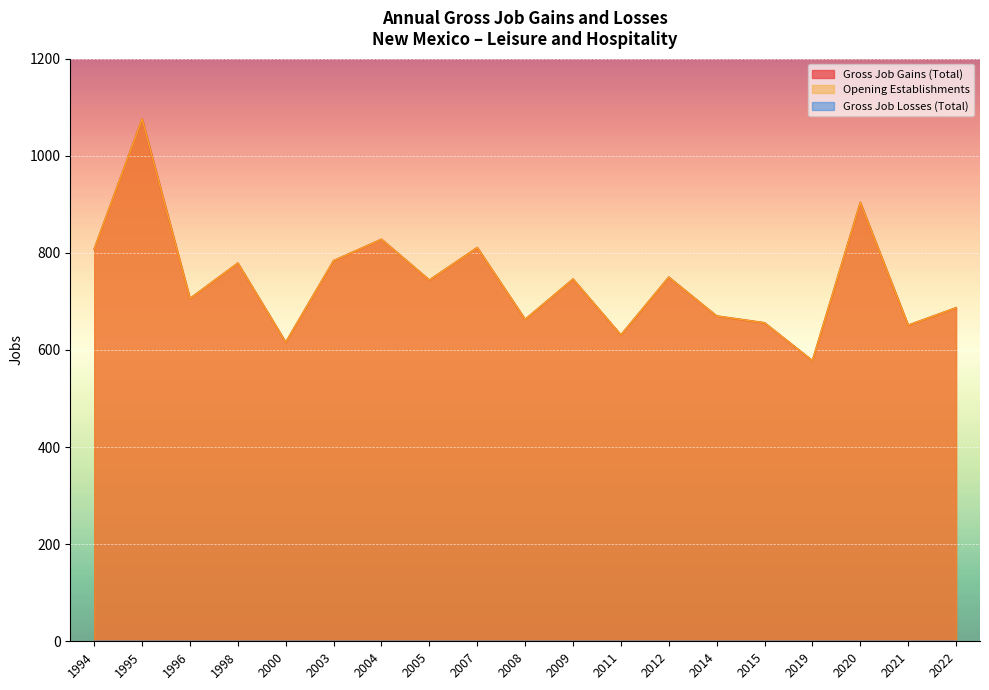

Reading left to right, what are all the values shown in this chart?

Gross Job Gains (Total): 1994=808	1995=1076	1996=706	1998=779	2000=616	2003=784	2004=828	2005=744	2007=811	2008=663	2009=746	2011=631	2012=750	2014=670	2015=656	2019=578	2020=904	2021=651	2022=687
Opening Establishments: 1994=808	1995=1076	1996=706	1998=779	2000=616	2003=784	2004=828	2005=744	2007=811	2008=663	2009=746	2011=631	2012=750	2014=670	2015=656	2019=578	2020=904	2021=651	2022=687